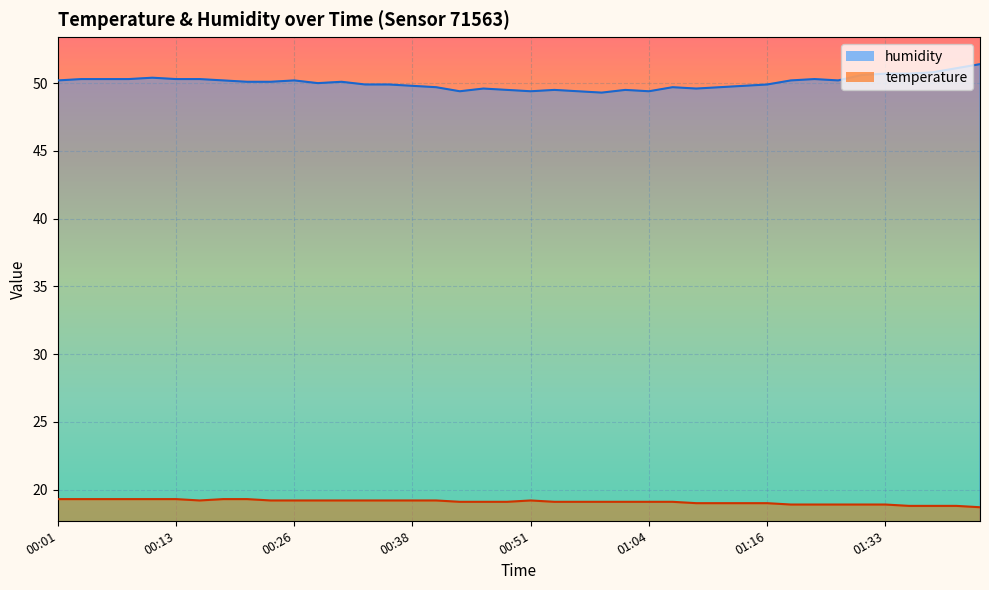

True or false: humidity has more than 0 points higher than both neighbors.

True